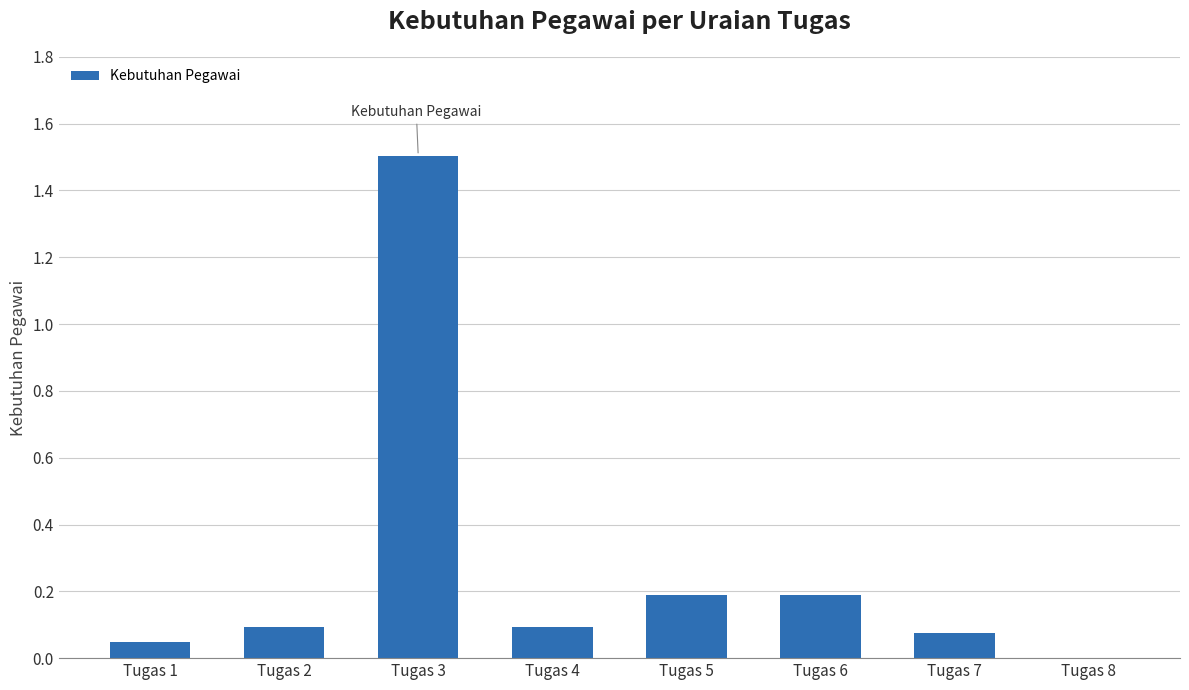

At which category does the chart reach its peak across all series?

Tugas 3